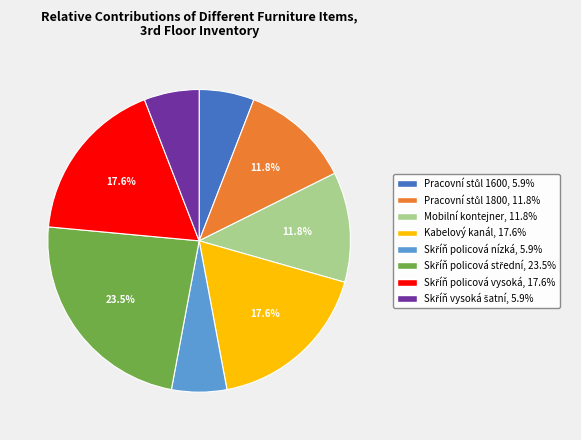

How many slices are in this pie chart?

8